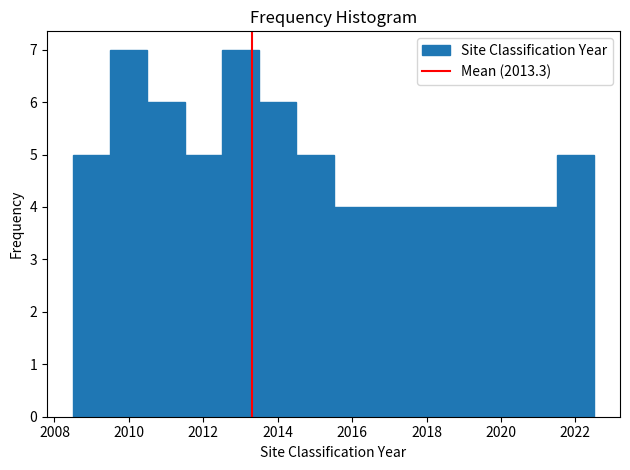

Reading left to right, list every bar in this chart as the range it spans on the x-axis followed by its height. Neither the bar edges nor the heights are printed on the chart, so give them approximately, as read against the axes.

2008.5 to 2009.5: 5
2009.5 to 2010.5: 7
2010.5 to 2011.5: 6
2011.5 to 2012.5: 5
2012.5 to 2013.5: 7
2013.5 to 2014.5: 6
2014.5 to 2015.5: 5
2015.5 to 2021.5: 4
2021.5 to 2022.5: 5